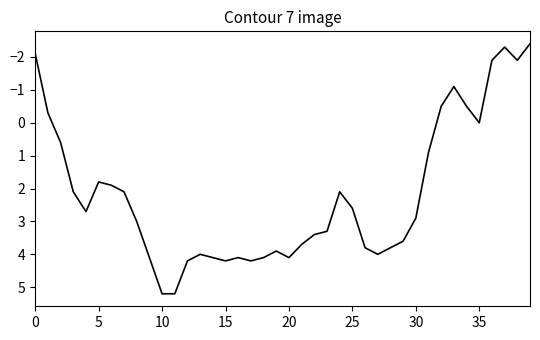

What is the minimum value shown in the chart?

-2.4